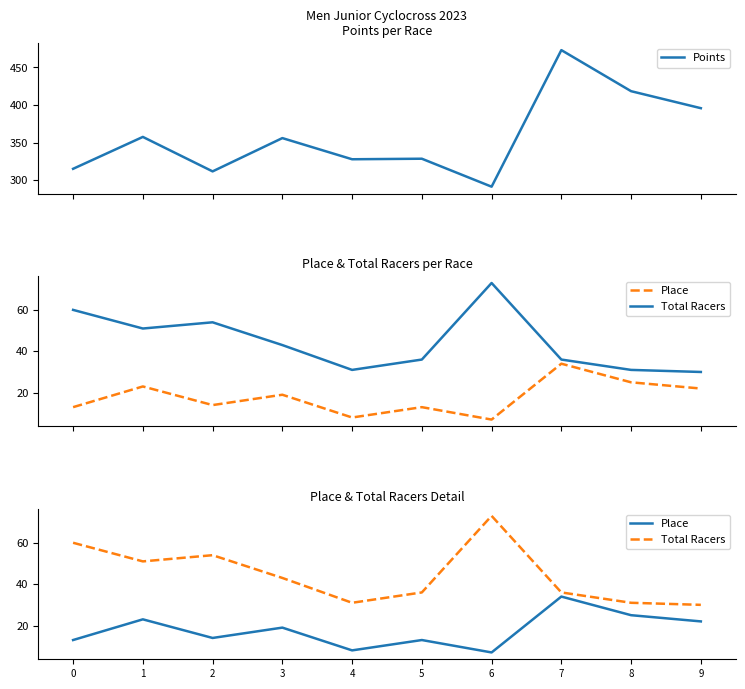

What is the value of the Points point at the 4th from the left?

356.2